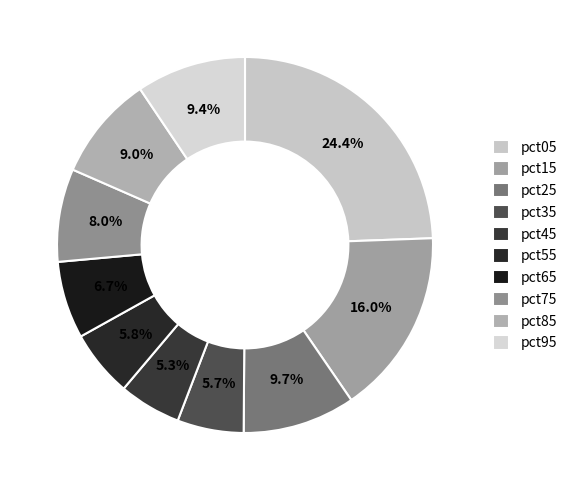

Which category has the smallest portion of the pie?

pct45